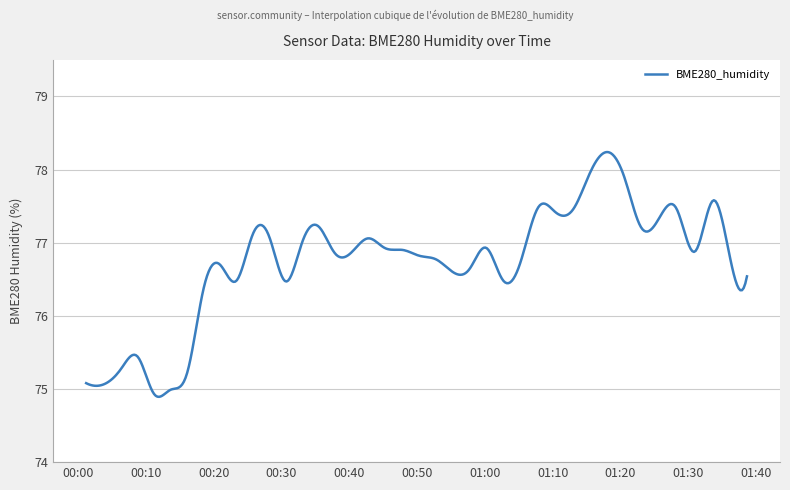

What is the minimum value shown in the chart?

74.9